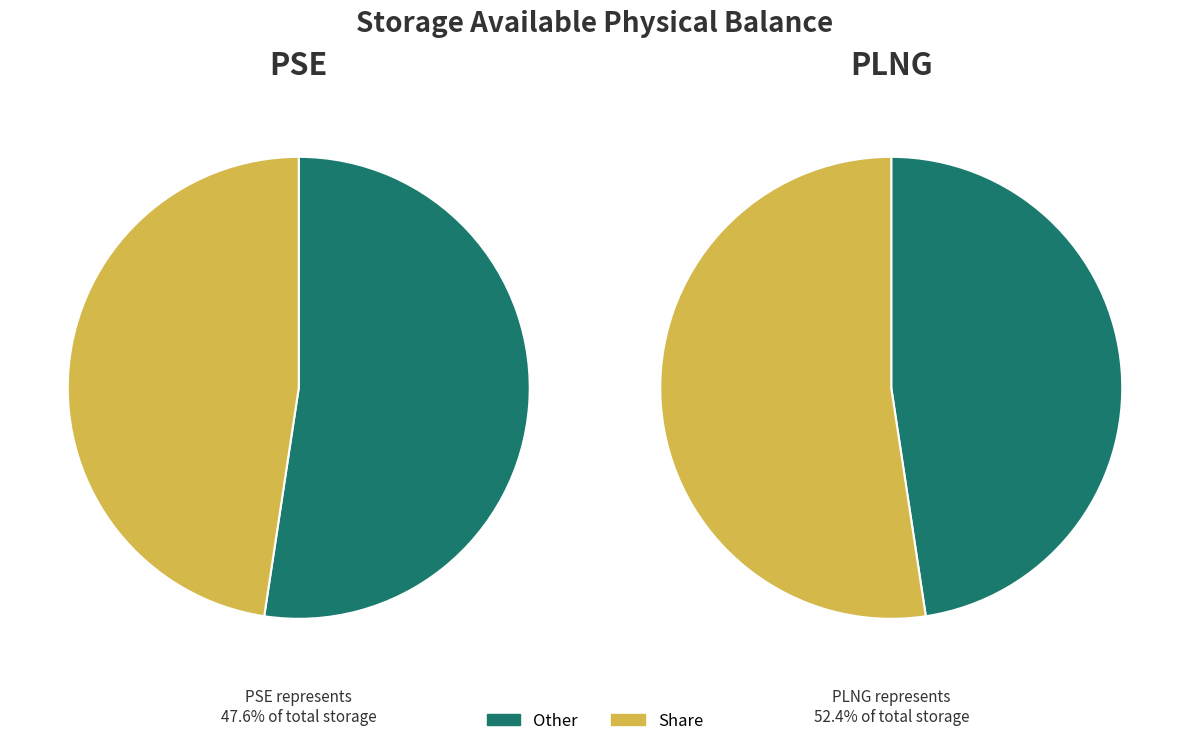

At 2022-06-09, list the series in order from smallest to largest.

PSE, PLNG